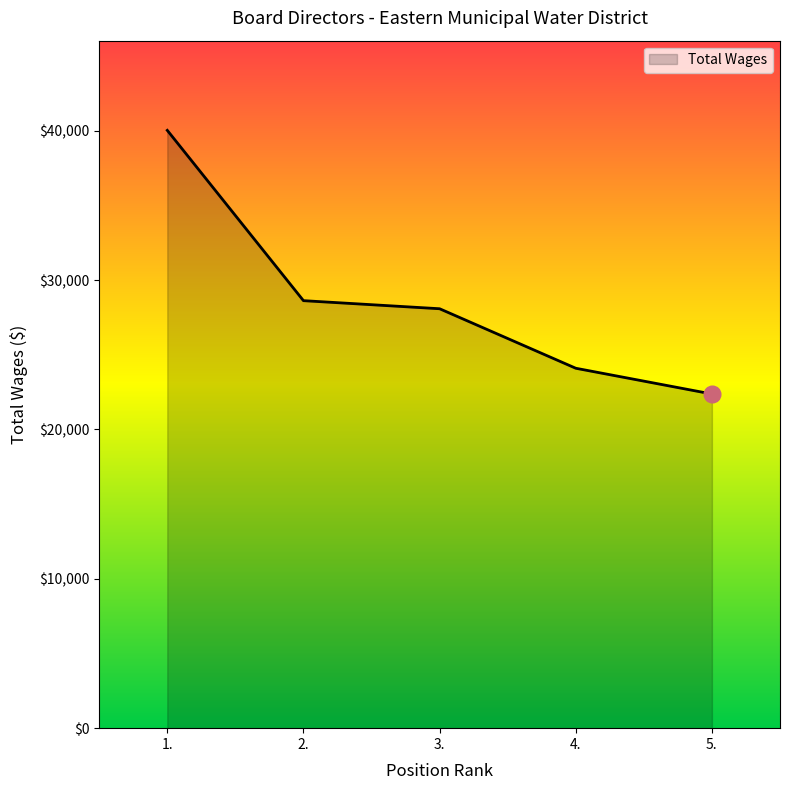

Rank the categories by value from lowest to highest.

5., 4., 3., 2., 1.